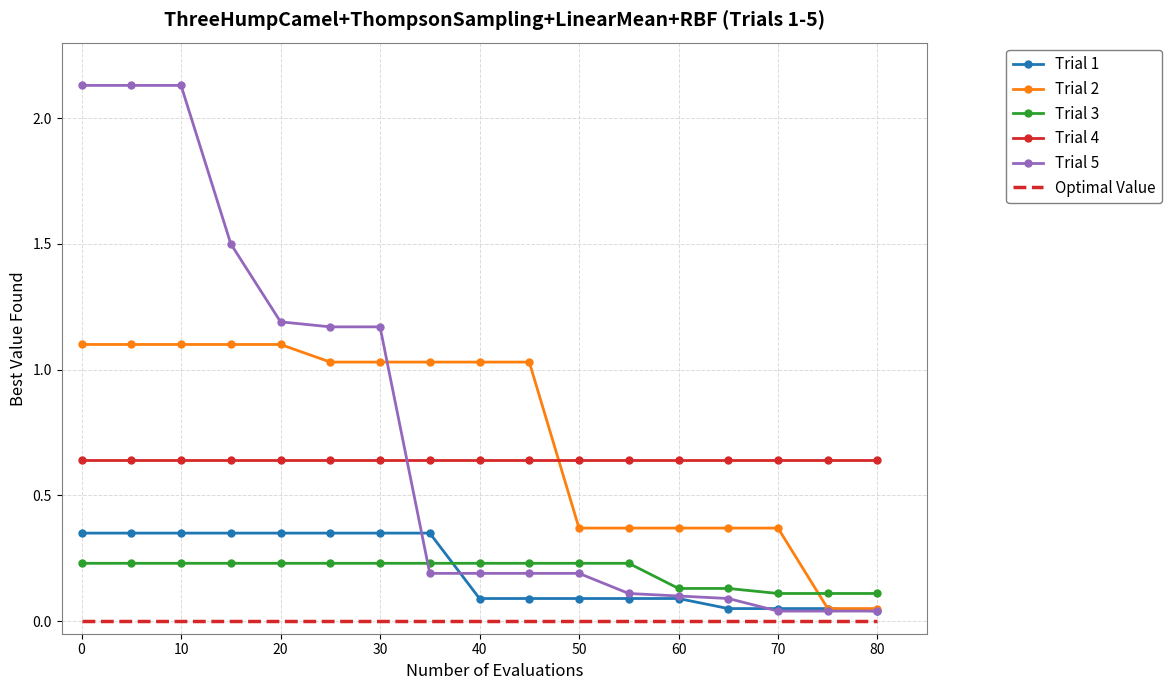

List the series in order of their peak value, lowest first.

Optimal Value, Trial 3, Trial 1, Trial 4, Trial 2, Trial 5